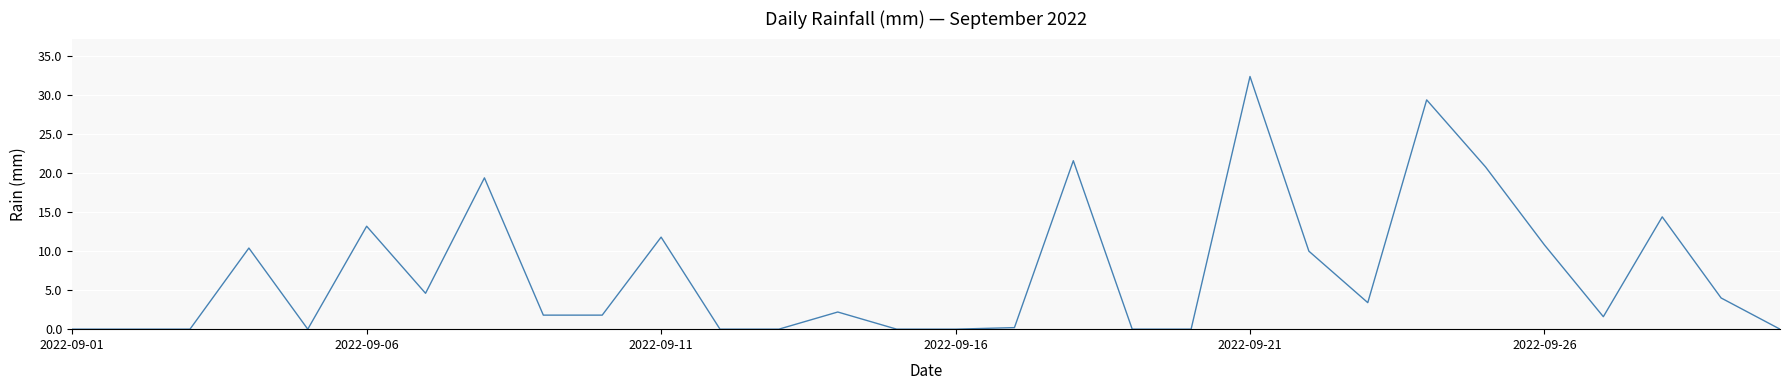

Reading left to right, extract all data points from this chart.

0.0	0.0	0.0	10.4	0.0	13.2	4.6	19.4	1.8	1.8	11.8	0.0	0.0	2.2	0.0	0.0	0.2	21.6	0.0	0.0	32.4	10.0	3.4	29.4	20.8	10.8	1.6	14.4	4.0	0.0